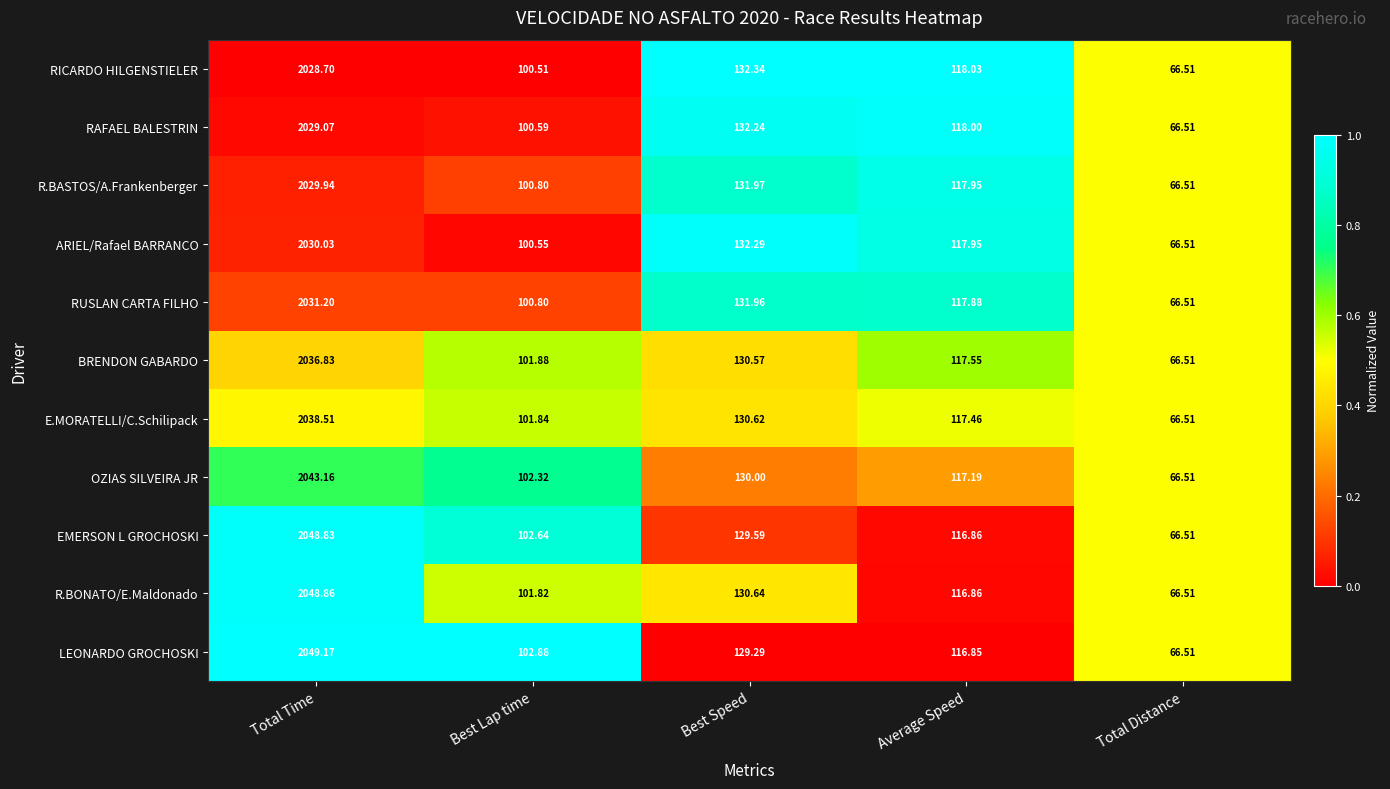

Is the value of R.BONATO/E.Maldonado at Best Speed greater than the value of LEONARDO GROCHOSKI at Total Distance?

Yes